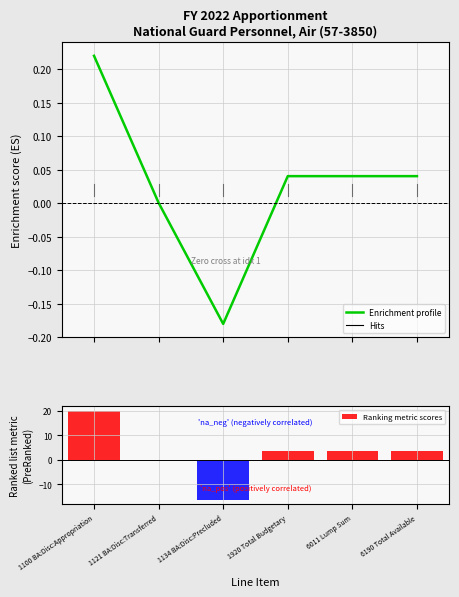

Rank the categories by Ranking metric scores value from lowest to highest.

1134 BA:Disc:Precluded, 1121 BA:Disc:Transferred, 1920 Total Budgetary, 6011 Lump Sum, 6190 Total Available, 1100 BA:Disc:Appropriation